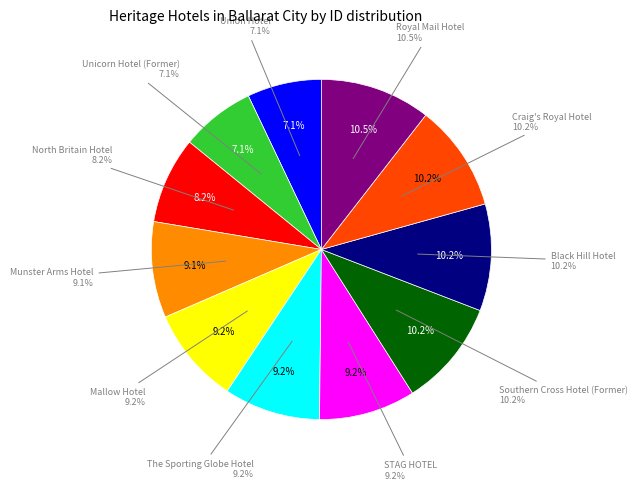

Count the number of slices in the pie.

11